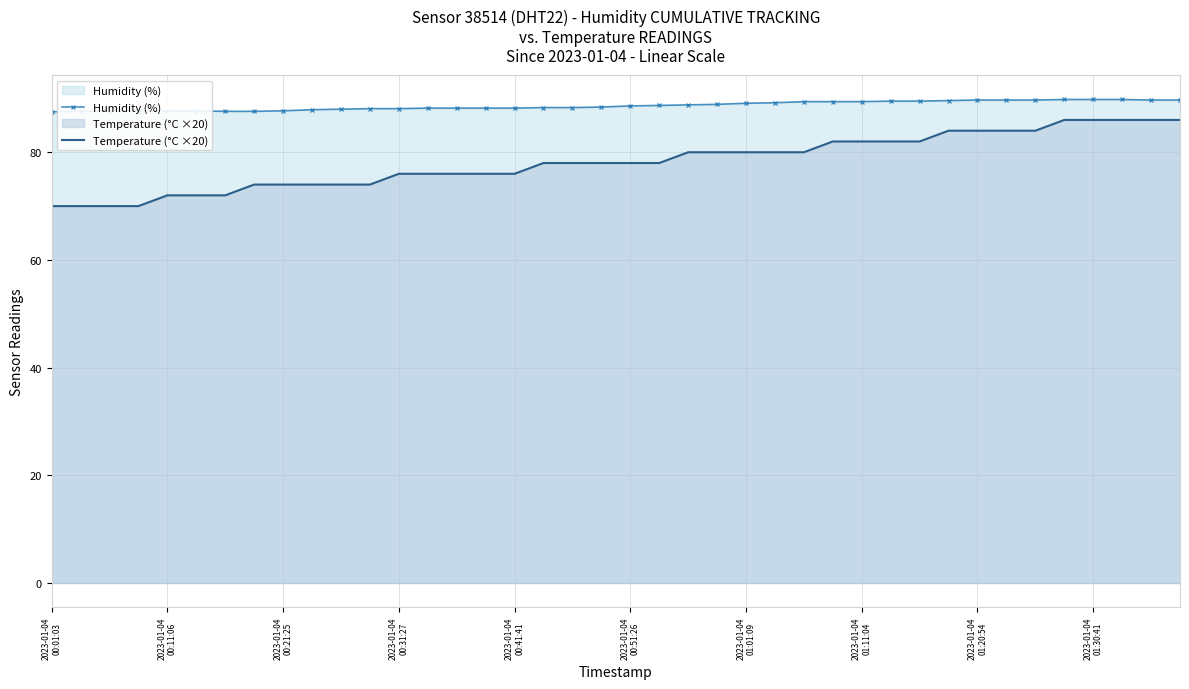

What is the highest value of the Temperature (°C ×20) series?

86.0